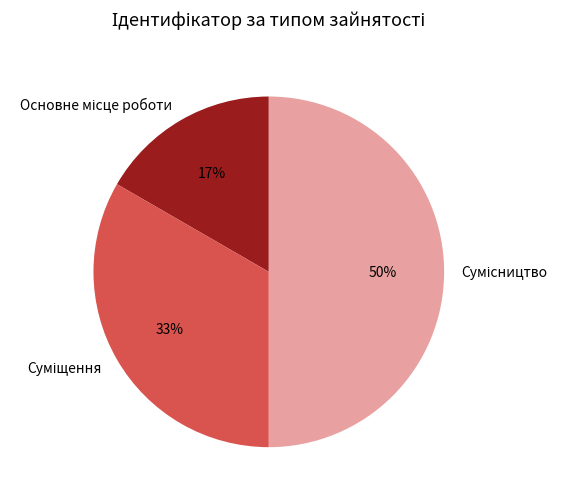

To the nearest percent, what is the average slice percentage?

33%